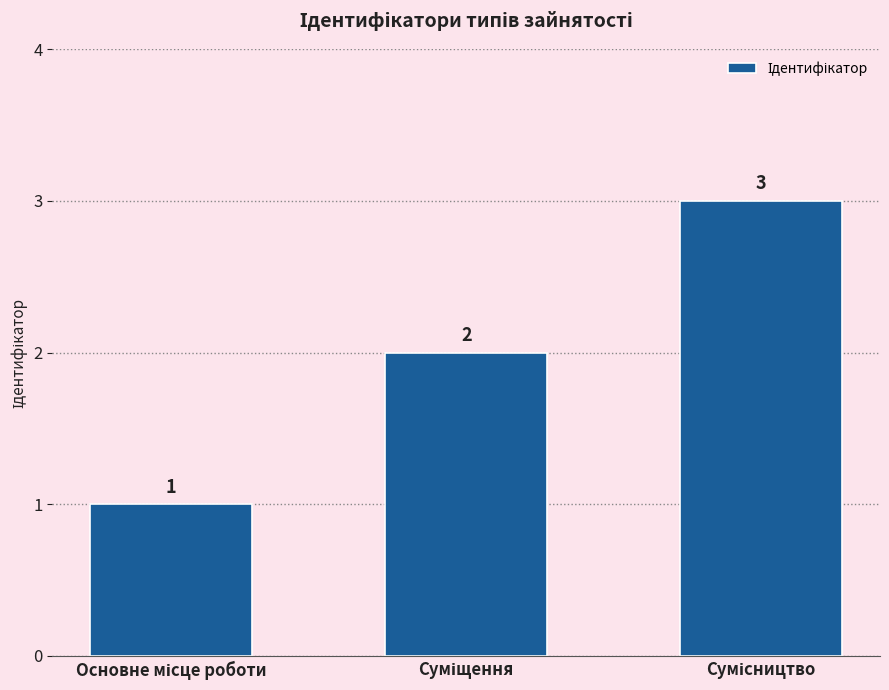

What is the sum of all values?

6